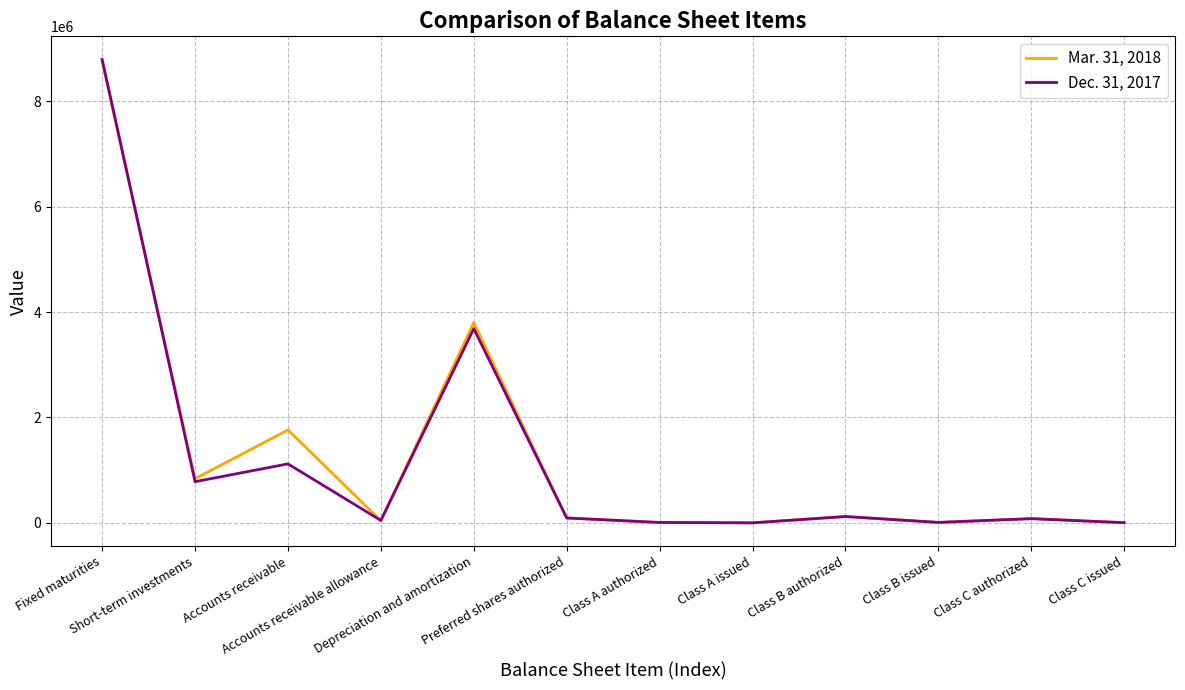

Is it true that Mar. 31, 2018 equals 1245089 at Short-term investments?

False